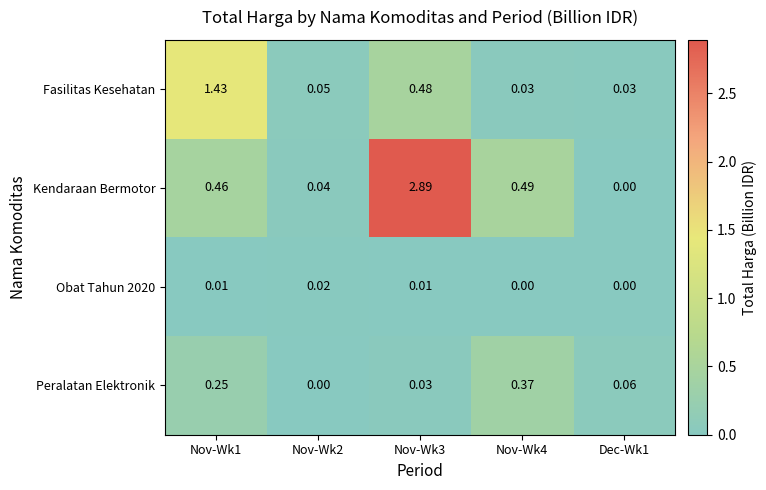

Is the value of Kendaraan Bermotor at Nov-Wk3 greater than the value of Obat Tahun 2020 at Nov-Wk3?

Yes